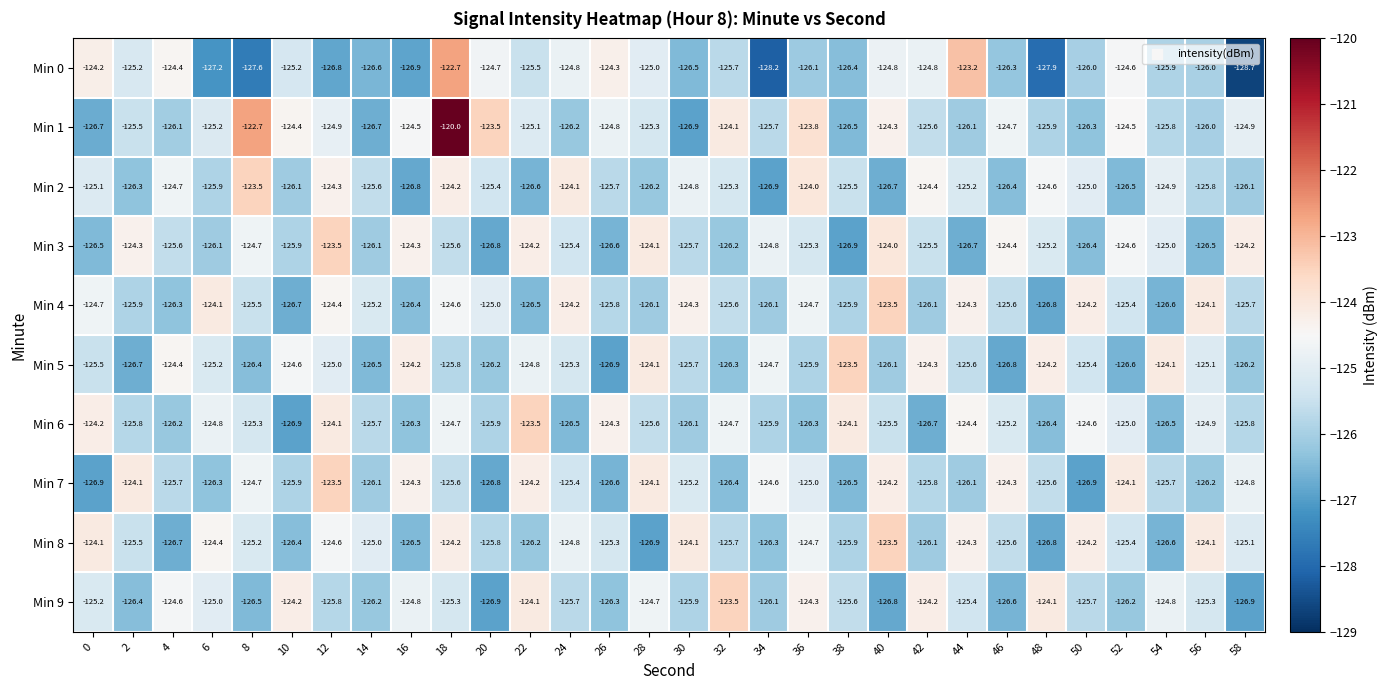

Is it true that Min 9 equals -57.0 at 26?

False